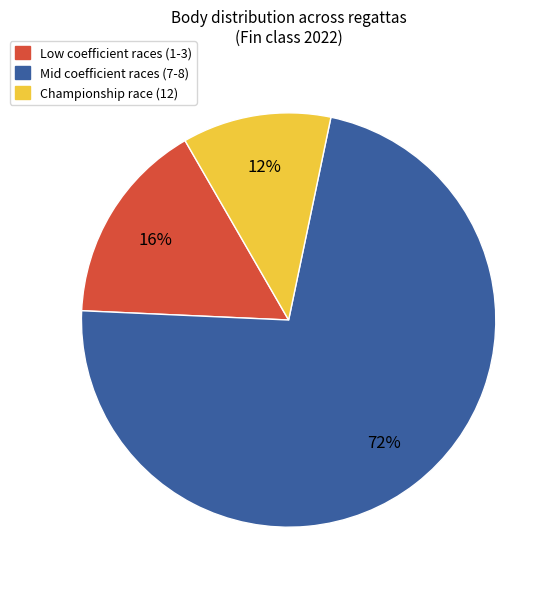

Count the number of slices in the pie.

3